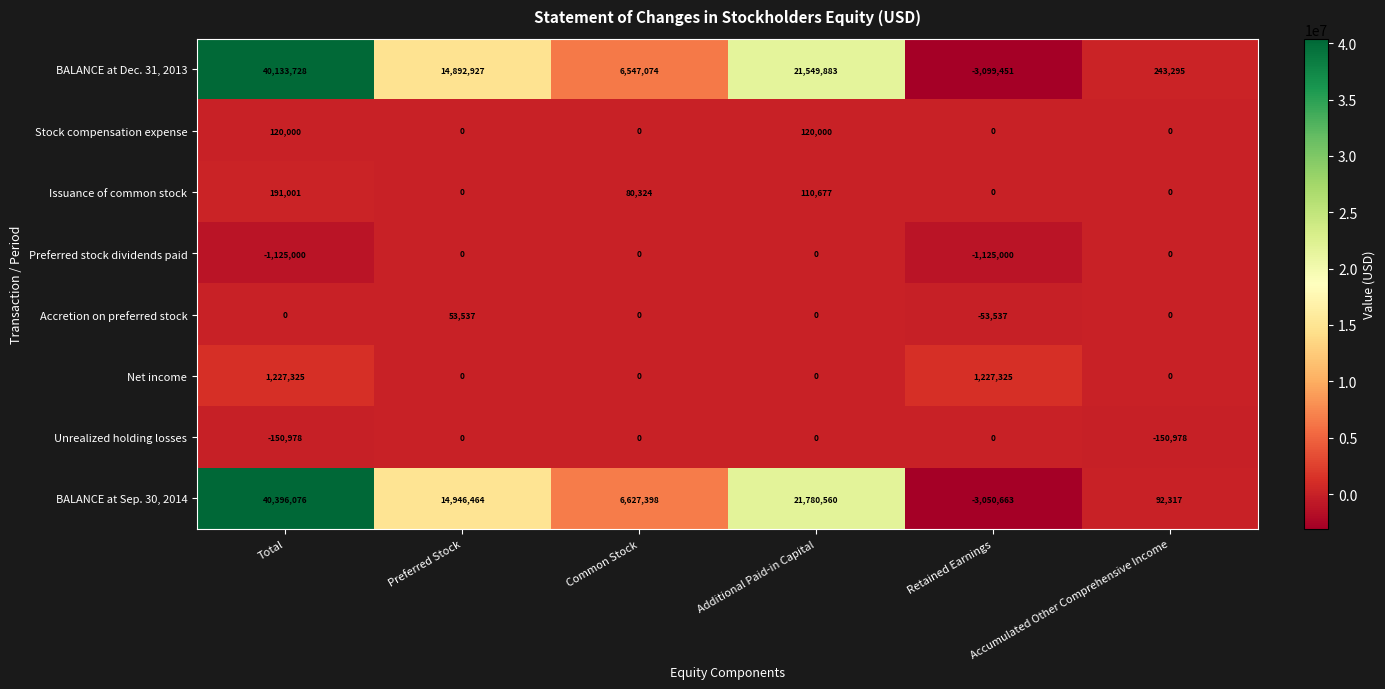

Where is BALANCE at Sep. 30, 2014 nearest to the value 18672706?

Additional Paid-in Capital